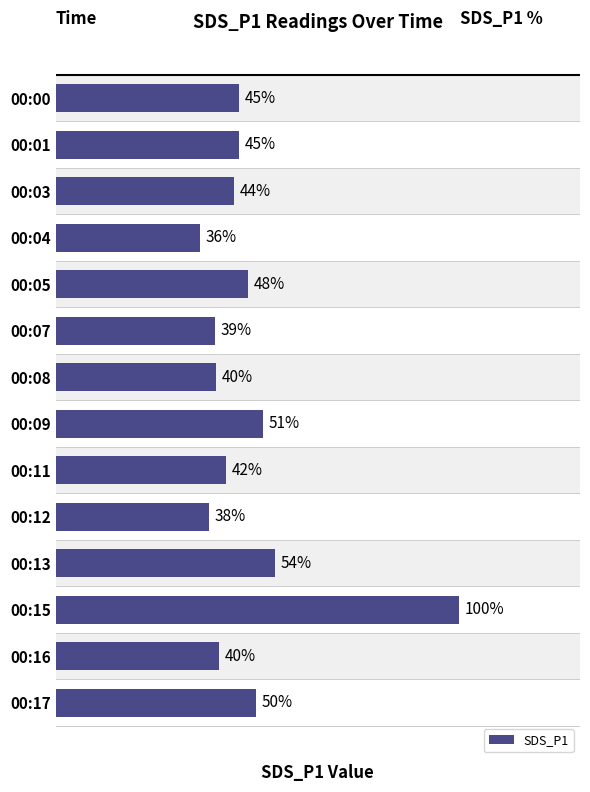

Does the chart contain any negative values?

No